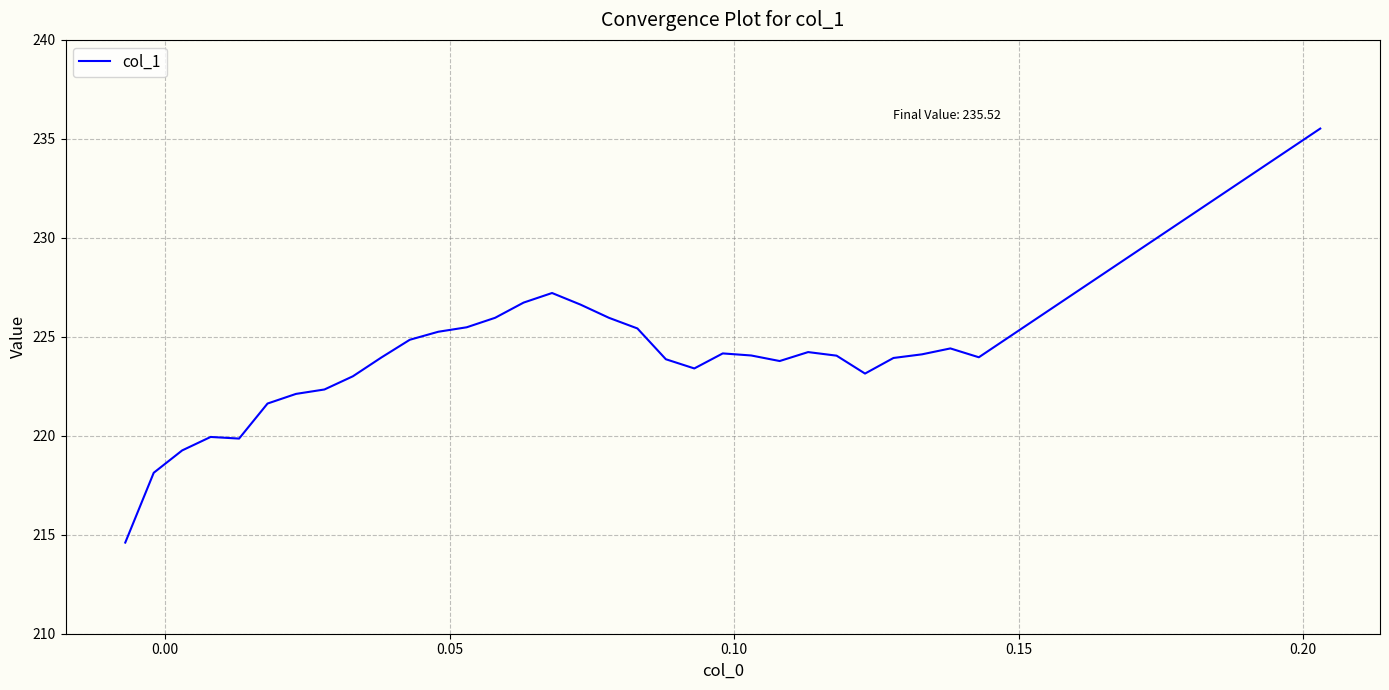

What is the difference between the maximum and minimum values?

20.9